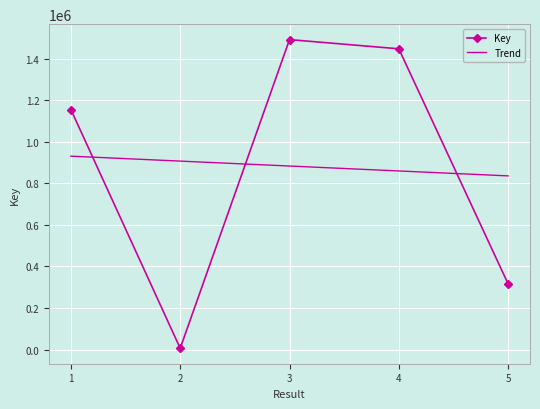

At which category does the chart reach its peak across all series?

3